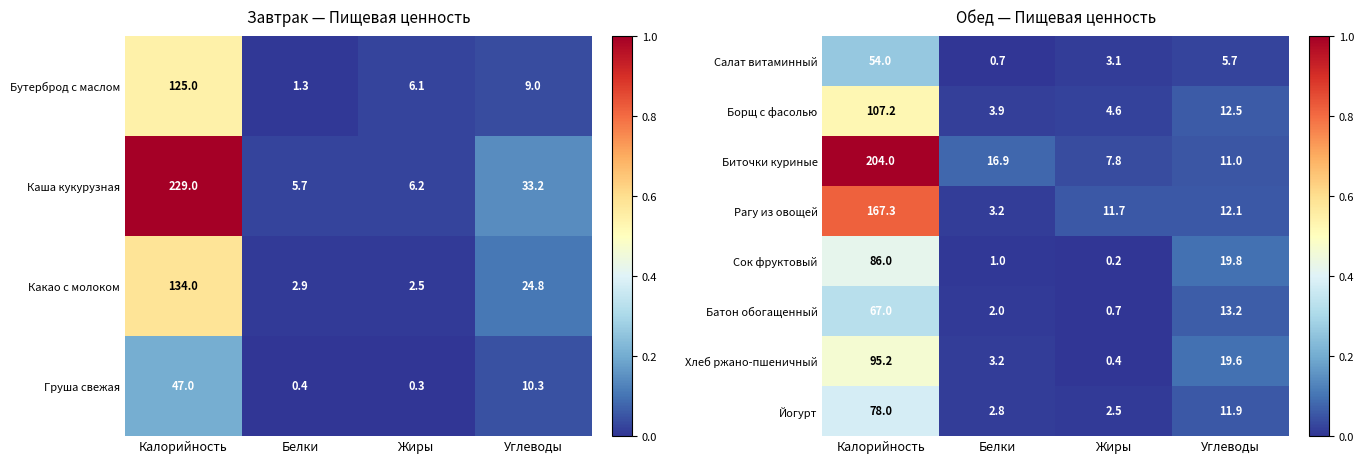

What is the difference between the Рагу из овощей values at Углеводы and Жиры?

0.4